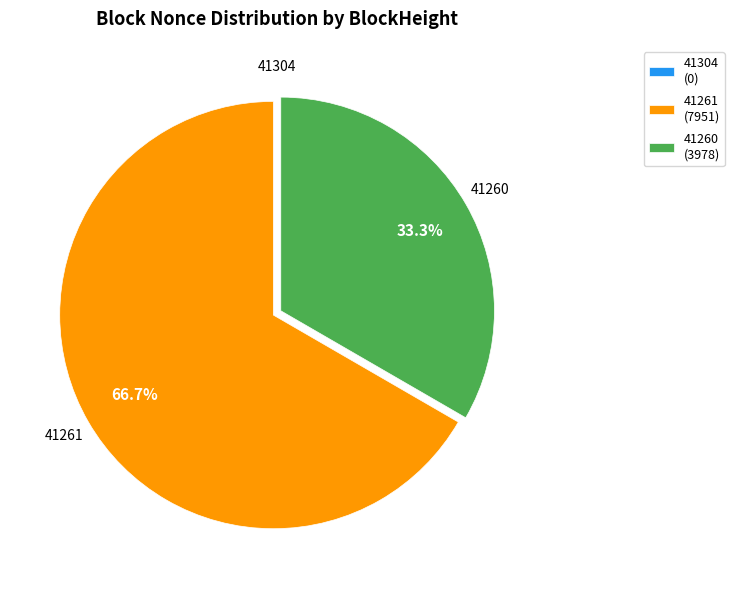

What percentage do 41261 (7951) and 41260 (3978) together represent?

100.0%